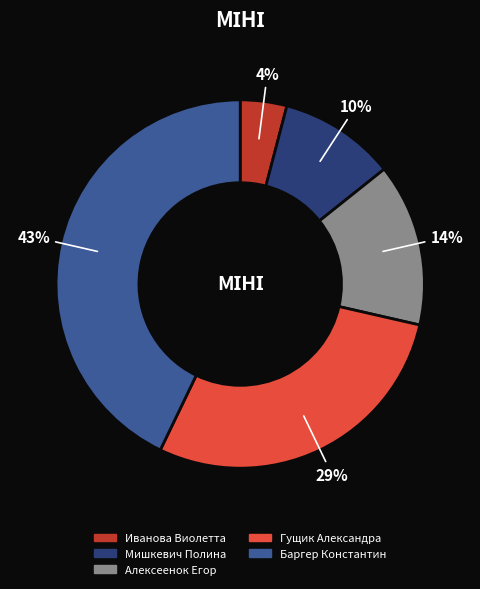

What is the largest slice in the pie chart?

Баргер Константин